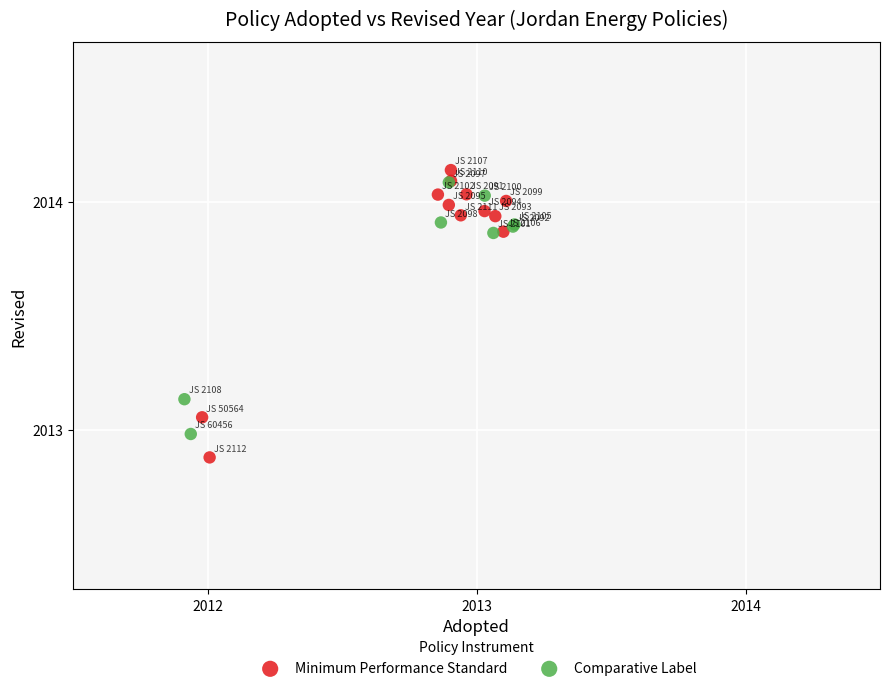

What are all the series names shown in the legend?

Minimum Performance Standard, Comparative Label